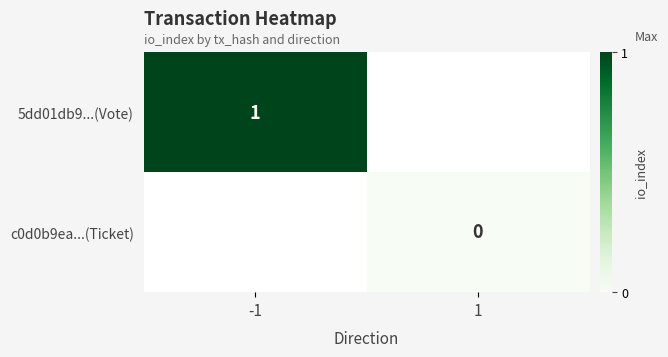

Which has a higher value, 1 or -1?

-1